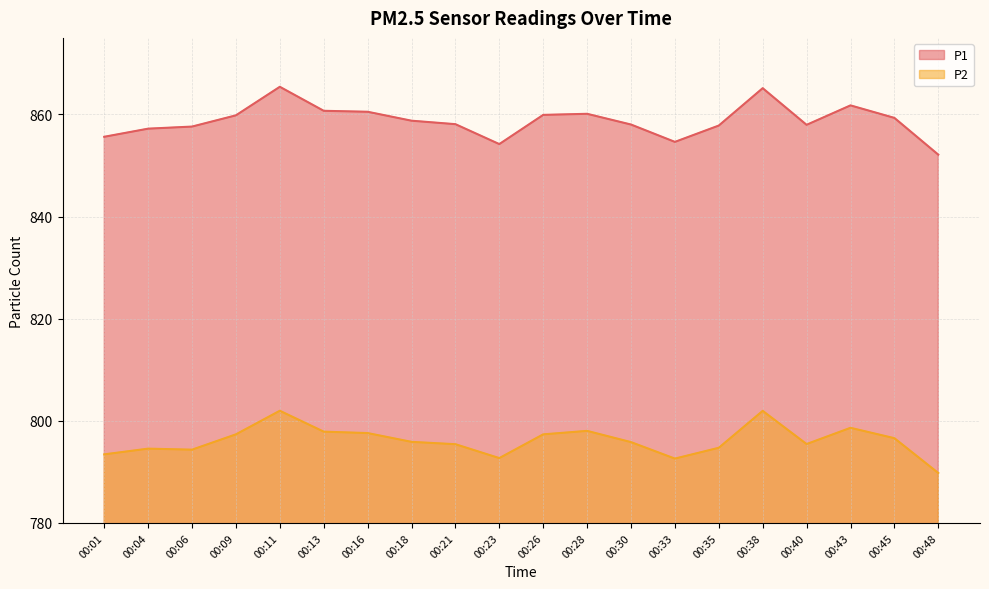

Reading right to left, what are all the values shown in this chart?

P1: 00:48=852.1	00:45=859.3	00:43=861.8	00:40=858.0	00:38=865.1	00:35=857.8	00:33=854.6	00:30=858.0	00:28=860.1	00:26=859.9	00:23=854.2	00:21=858.1	00:18=858.8	00:16=860.5	00:13=860.7	00:11=865.4	00:09=859.8	00:06=857.6	00:04=857.2	00:01=855.6
P2: 00:48=789.8	00:45=796.6	00:43=798.6	00:40=795.5	00:38=802.0	00:35=794.7	00:33=792.6	00:30=795.8	00:28=798.0	00:26=797.4	00:23=792.7	00:21=795.4	00:18=795.9	00:16=797.6	00:13=797.9	00:11=802.0	00:09=797.4	00:06=794.4	00:04=794.5	00:01=793.4